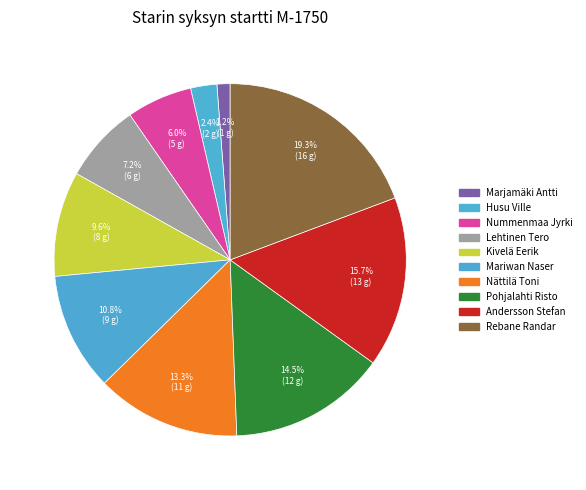

True or false: Nättilä Toni accounts for 13% of the total.

True